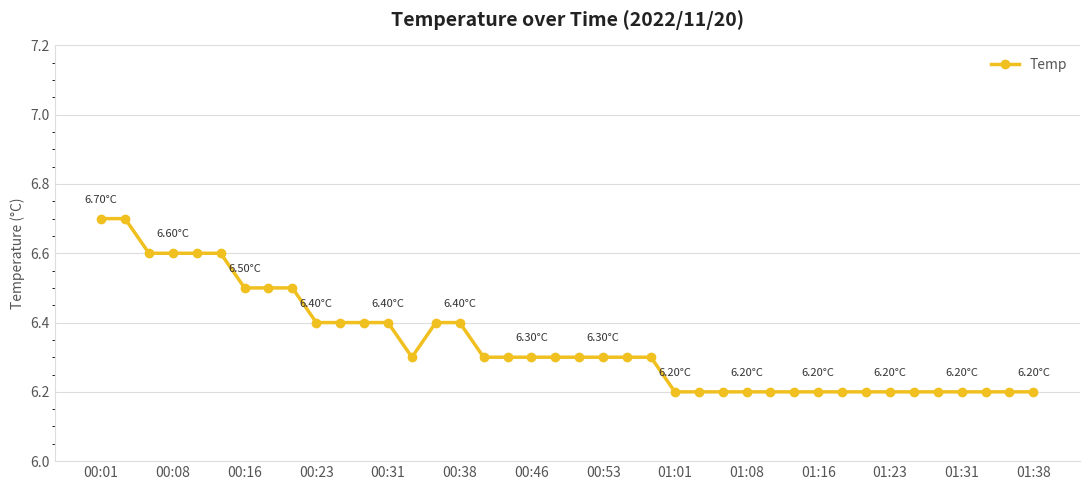

What is the average value?

6.3